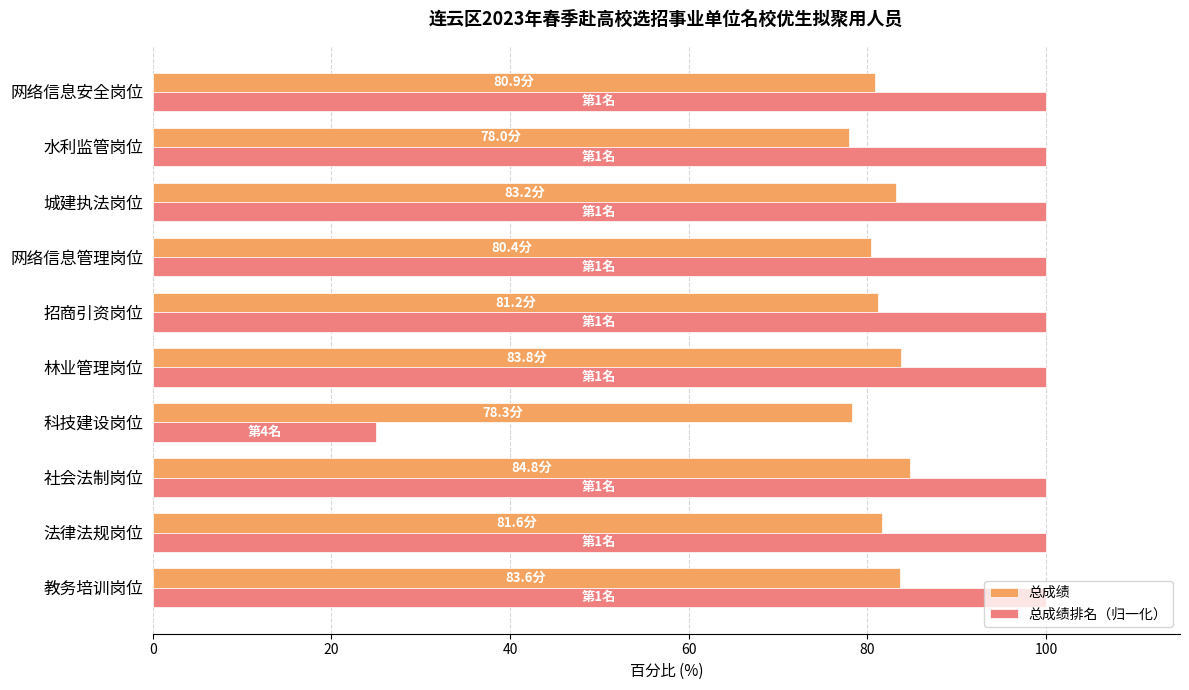

How many distinct data groups are displayed?

2